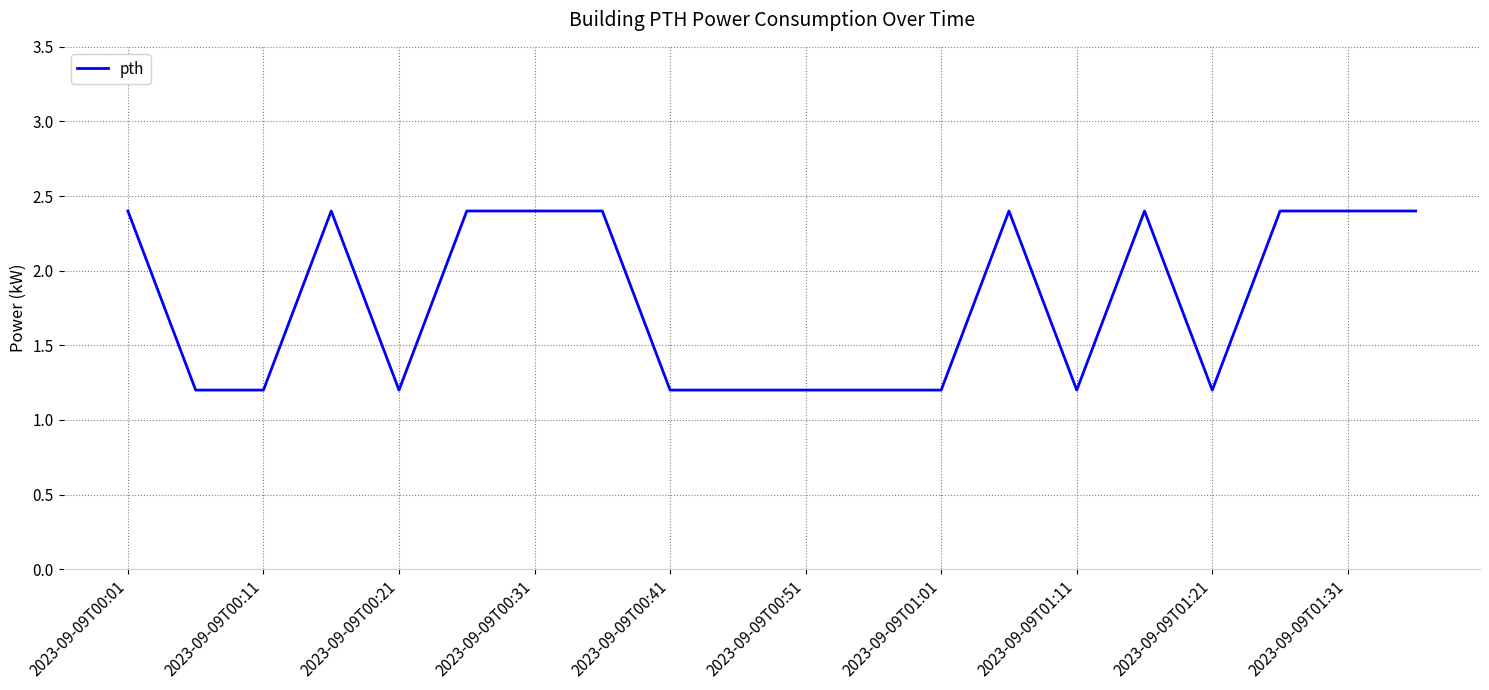

How many values exceed 2?

10